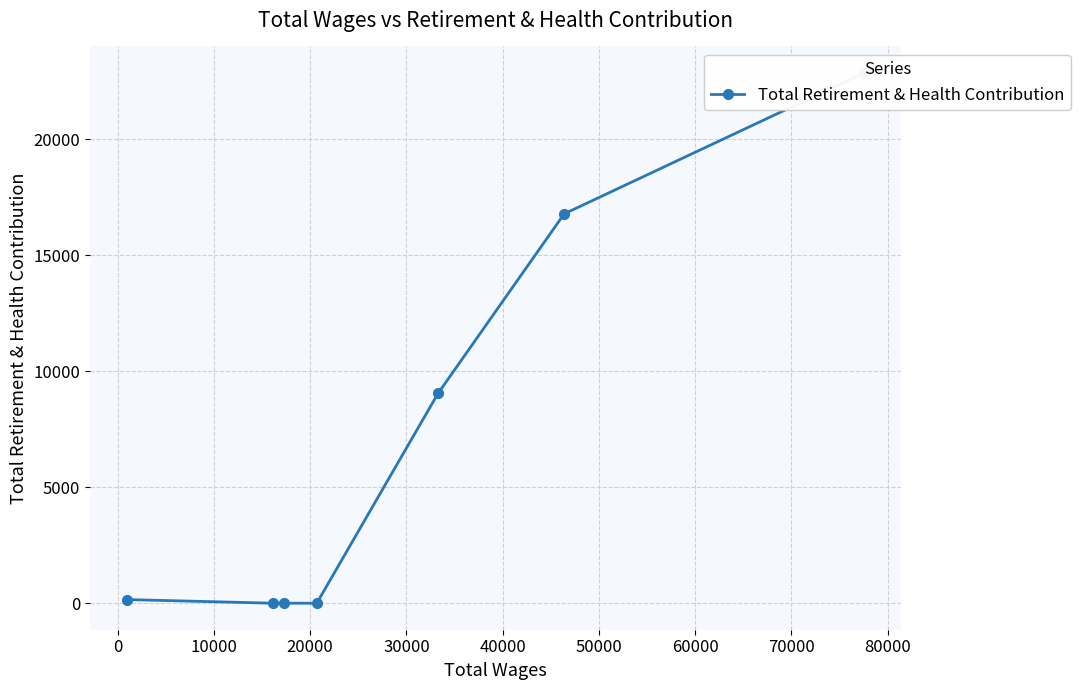

How many data points does each series have?

7